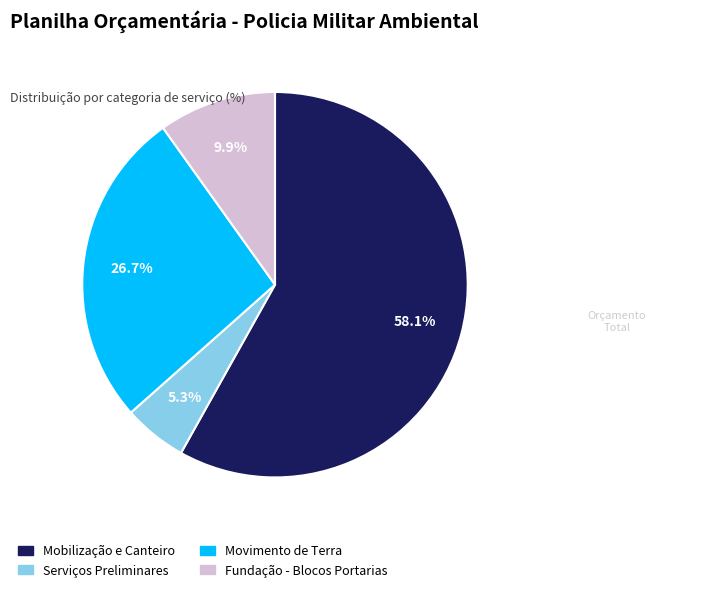

Is there a majority slice in this chart?

Yes